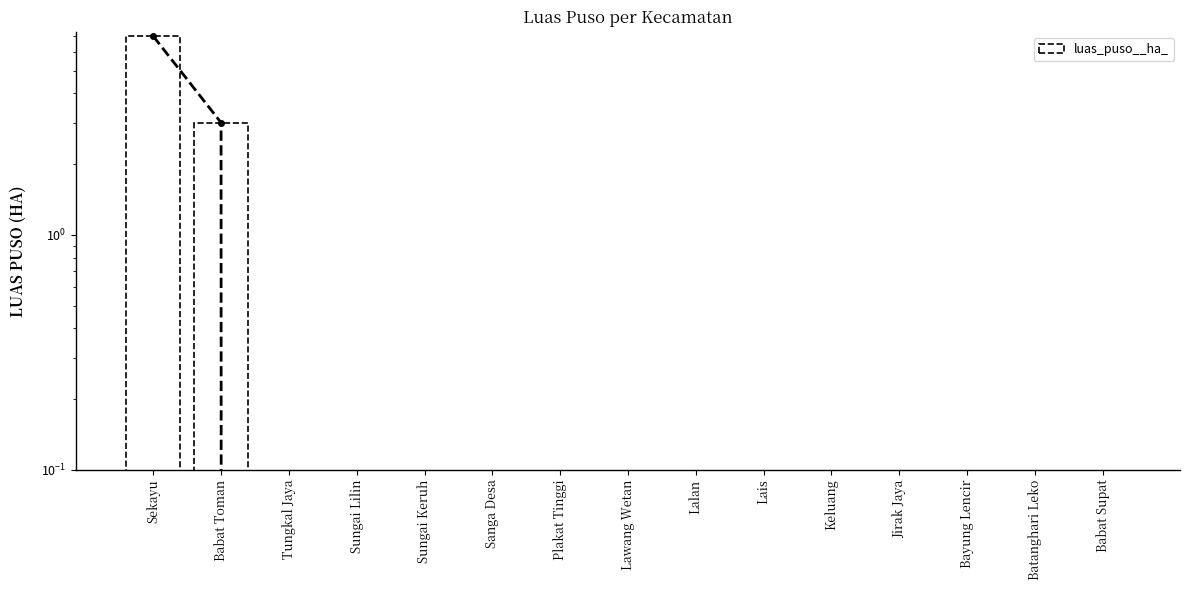

Is it true that the value at Sanga Desa is 0?

True